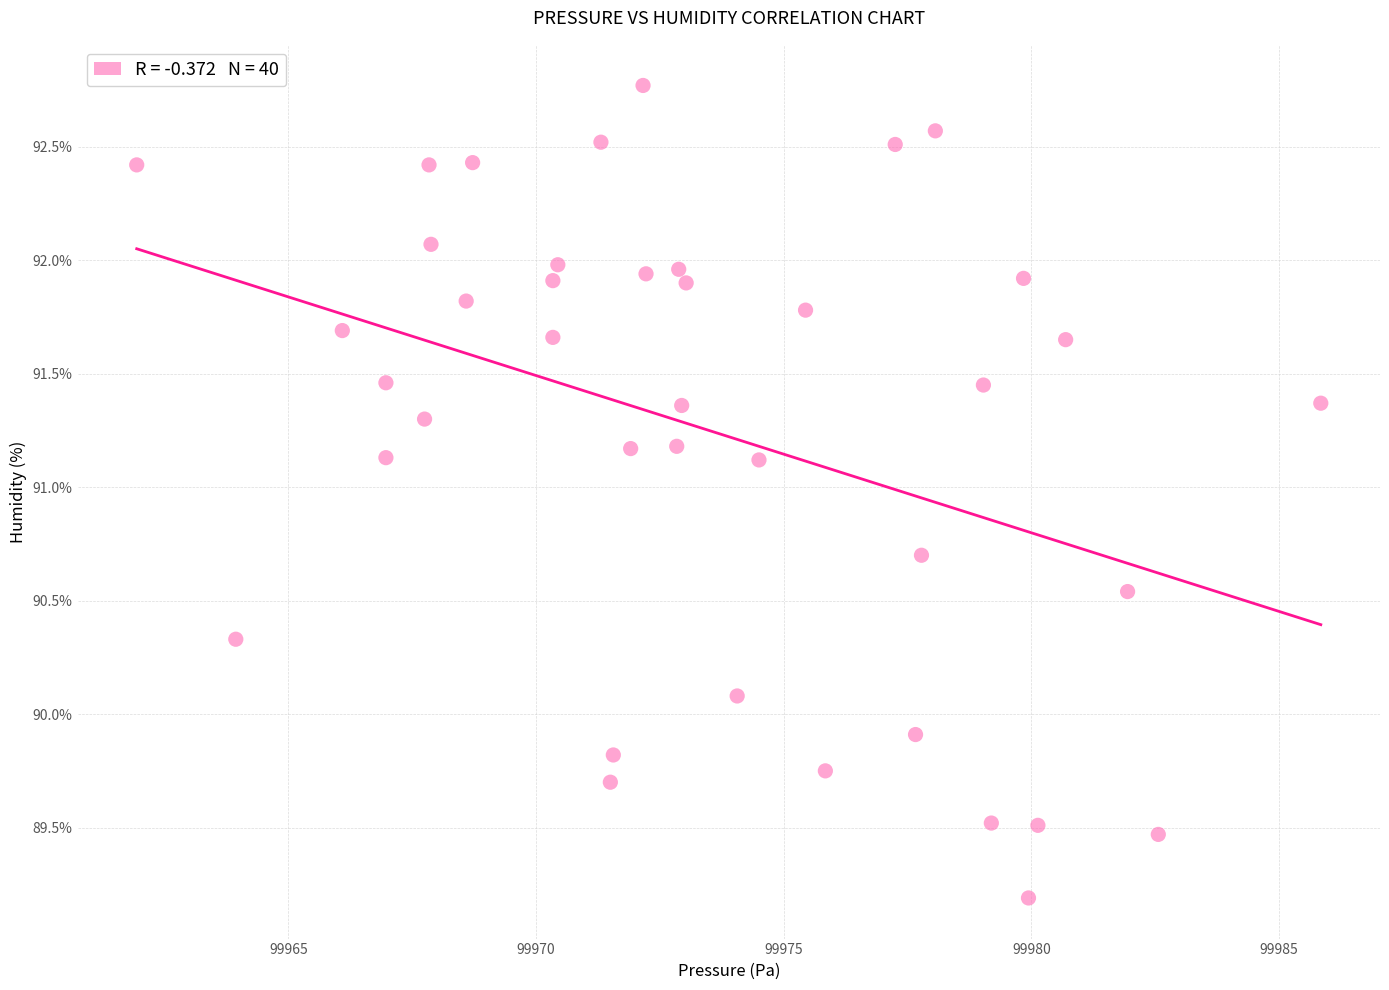

What is the range of Y values (max minus min)?

3.6